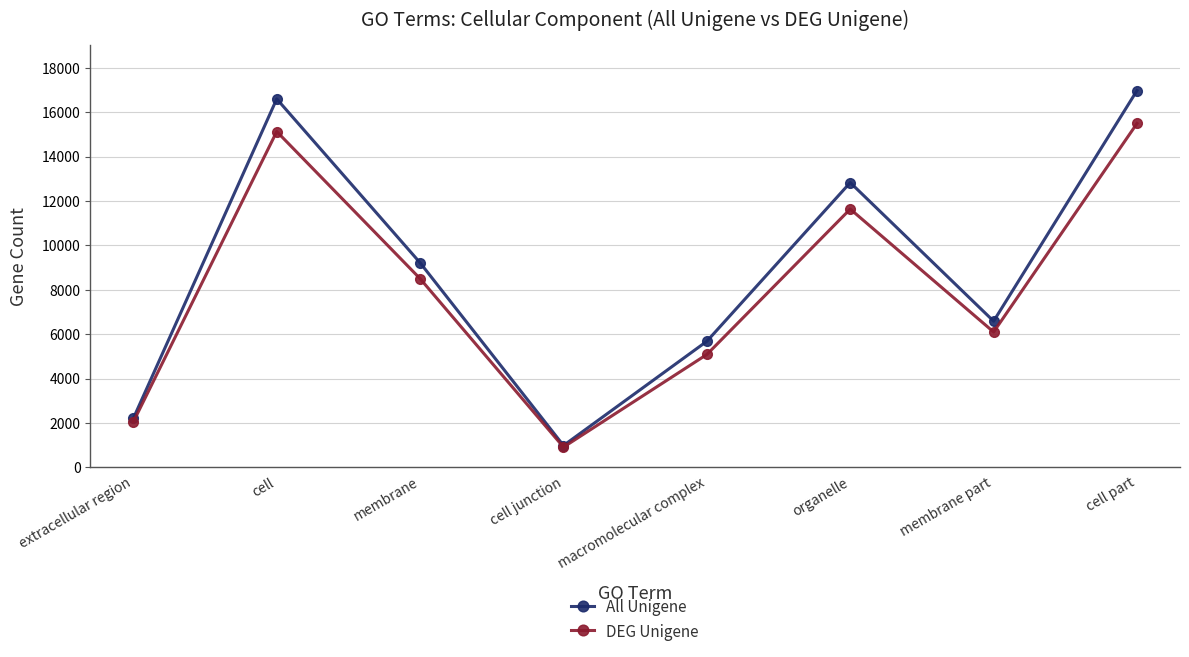

Which series has the widest spread of values?

All Unigene